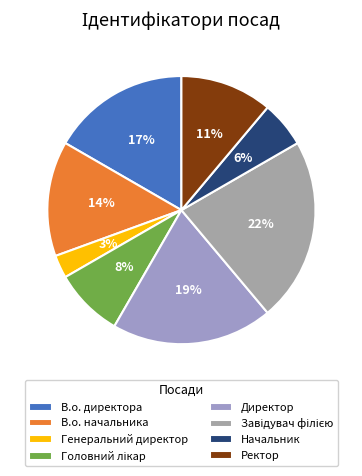

To the nearest percent, what portion does Директор represent?

19%